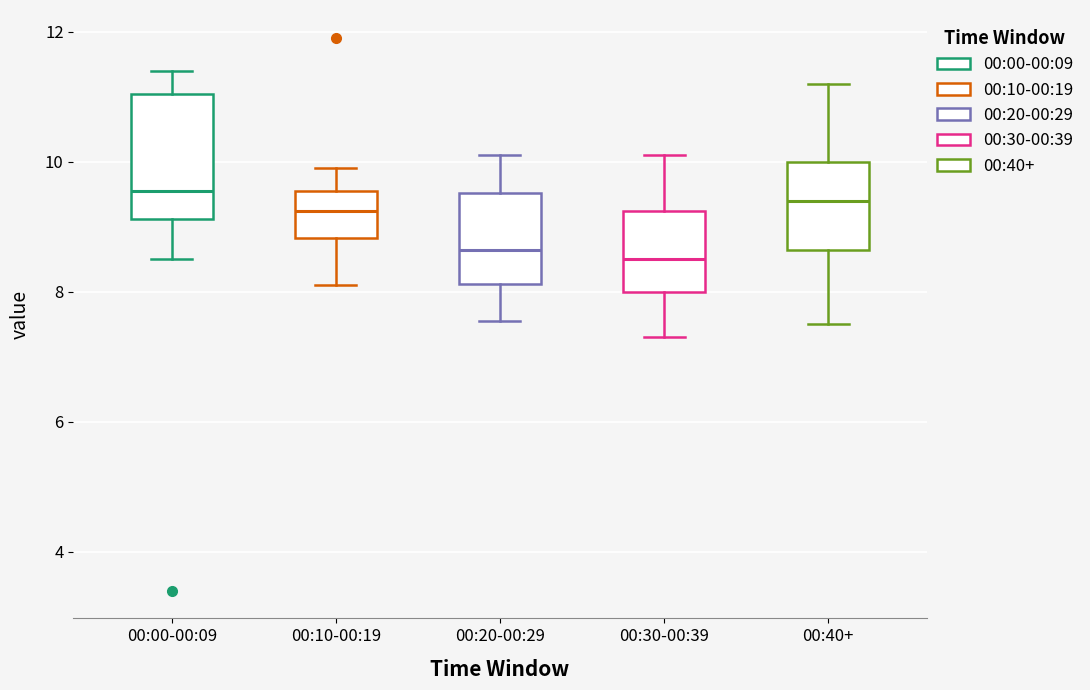

Comparing the boxes themselves (not the whiskers), which one is the tallest?

00:00-00:09